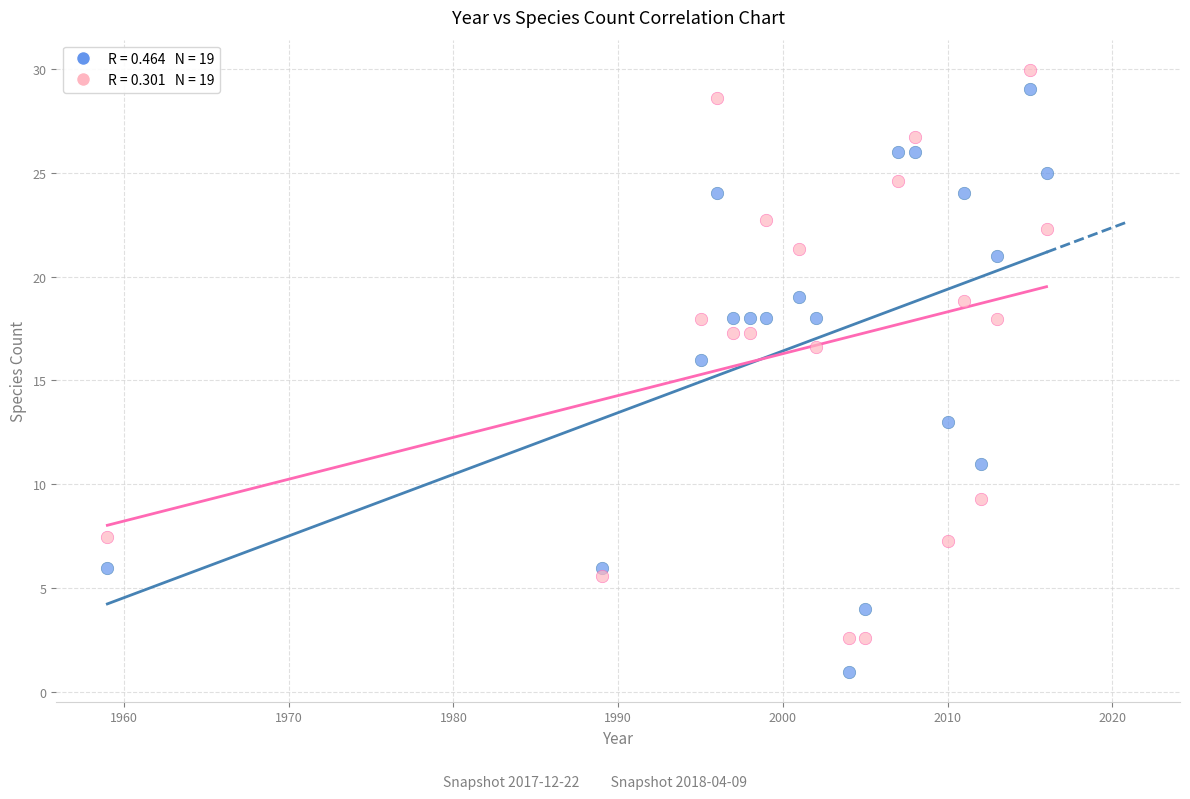

Across all data points, what is the range of Y values (max minus min)?

28.9